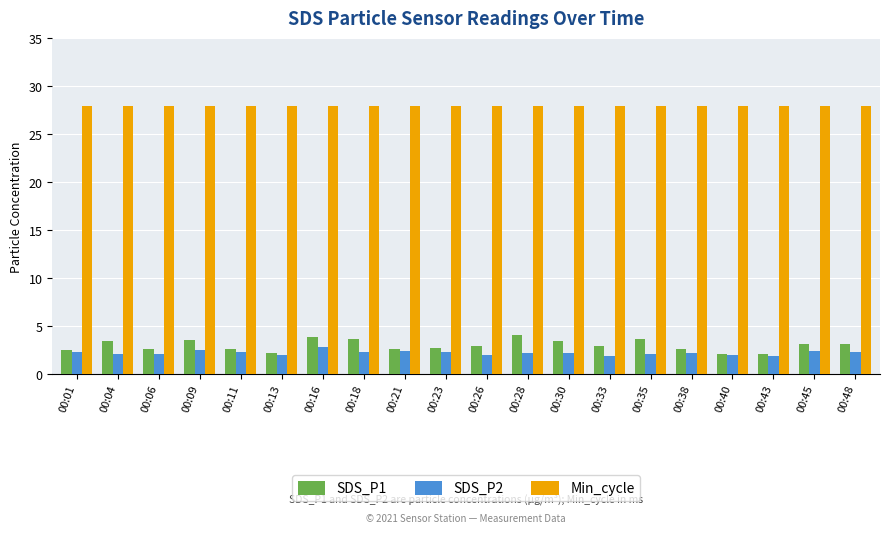

What is the average value of the SDS_P1 series?

3.0